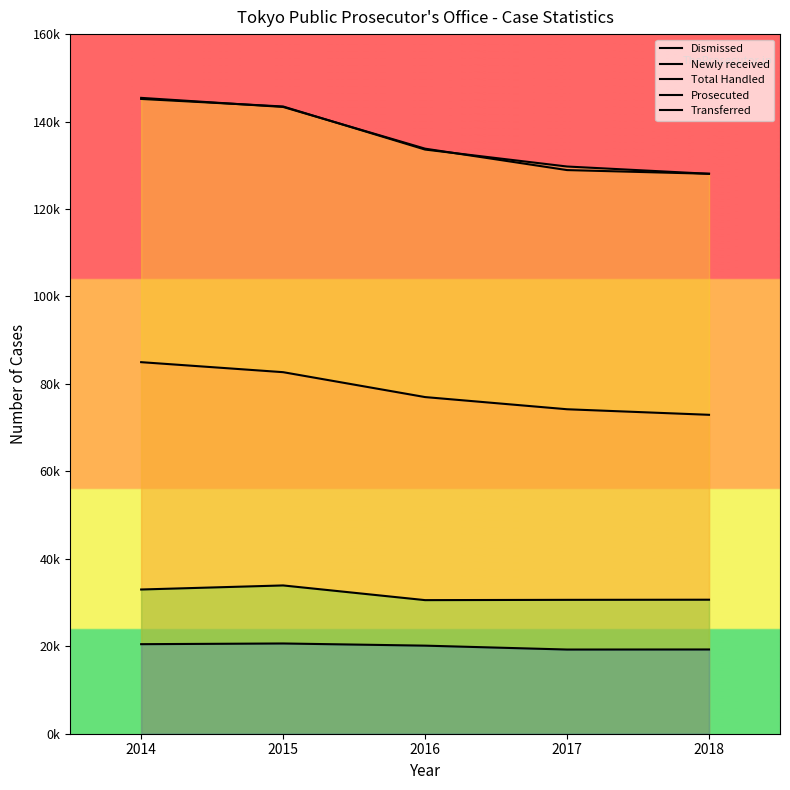

What is the approximate value of Total Handled at 2014, to the nearest 50?

145150